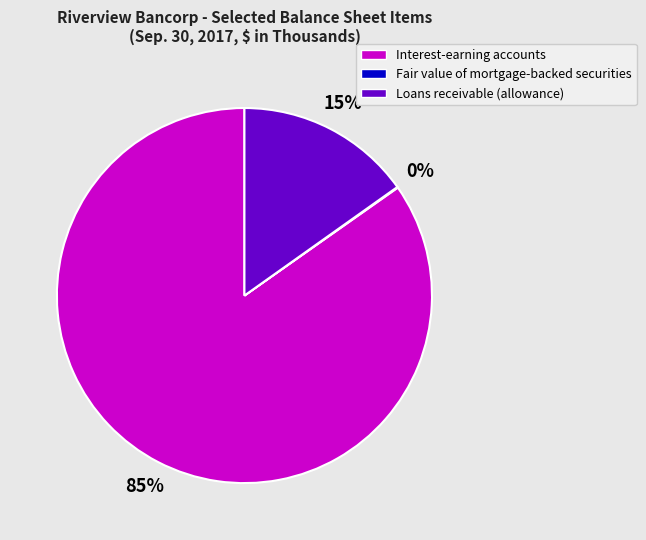

Is it true that Interest-earning accounts is 73% of the pie?

False